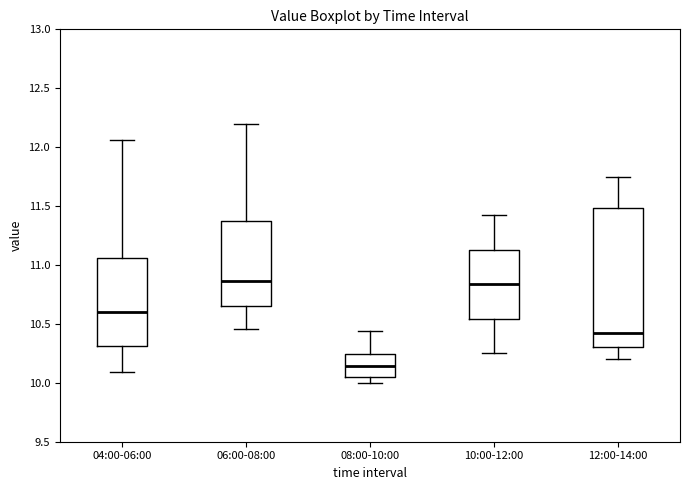

Reading left to right, read every box against the y-axis: the position of its median line, the range the box covers, and the ends of its whiskers. The values are not printed on the chart, so give them approximately, as read against the axis.

04:00-06:00: median 10.60, box 10.30 to 11.05, whiskers 10.10 to 12.05
06:00-08:00: median 10.85, box 10.65 to 11.35, whiskers 10.45 to 12.20
08:00-10:00: median 10.15, box 10.05 to 10.25, whiskers 10.00 to 10.45
10:00-12:00: median 10.85, box 10.55 to 11.15, whiskers 10.25 to 11.40
12:00-14:00: median 10.45, box 10.30 to 11.50, whiskers 10.20 to 11.75